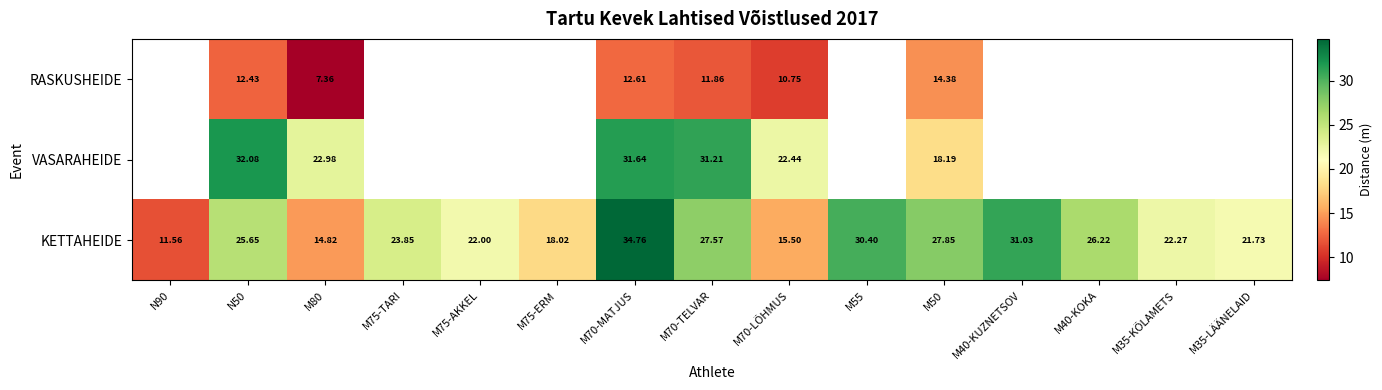

Is the value of VASARAHEIDE at M70-TELVAR greater than the value of KETTAHEIDE at M35-LÄÄNELAID?

Yes